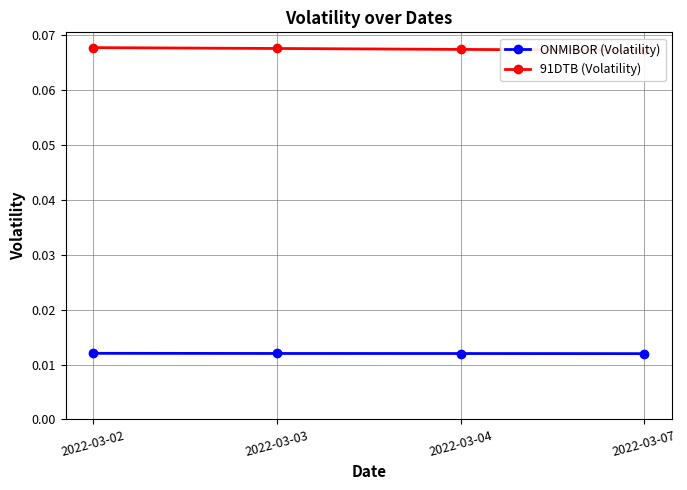

List the series in order of their overall mean, highest first.

91DTB (Volatility), ONMIBOR (Volatility)